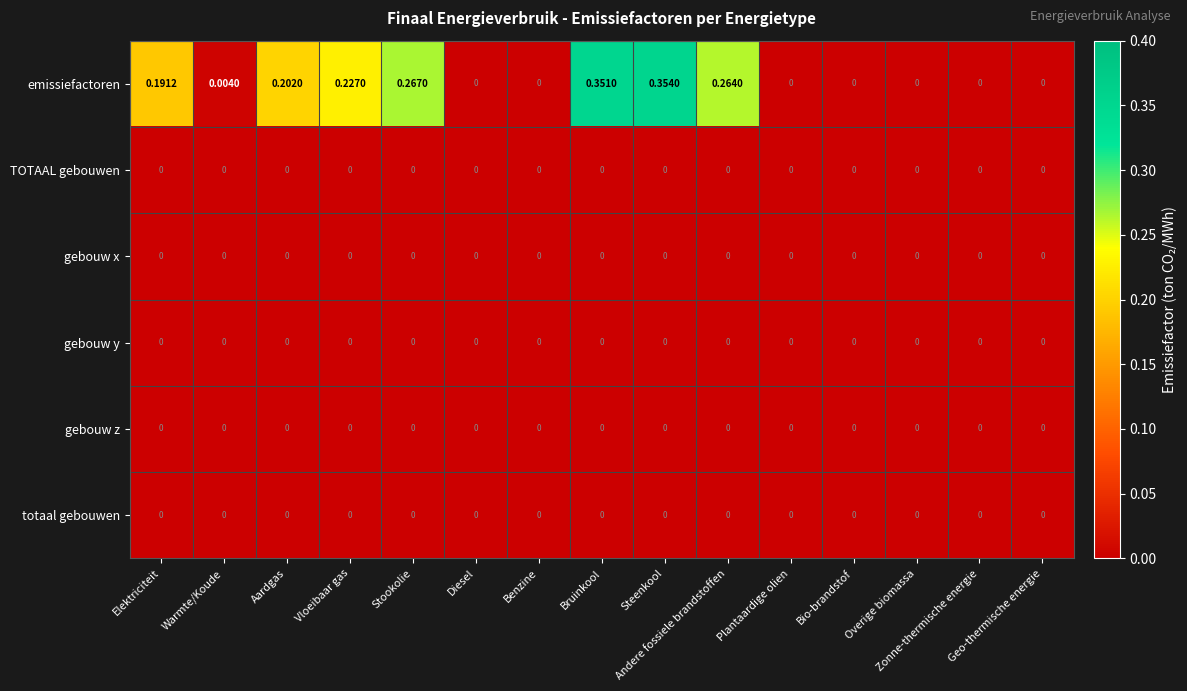

Which label corresponds to the largest value in the chart?

Steenkool